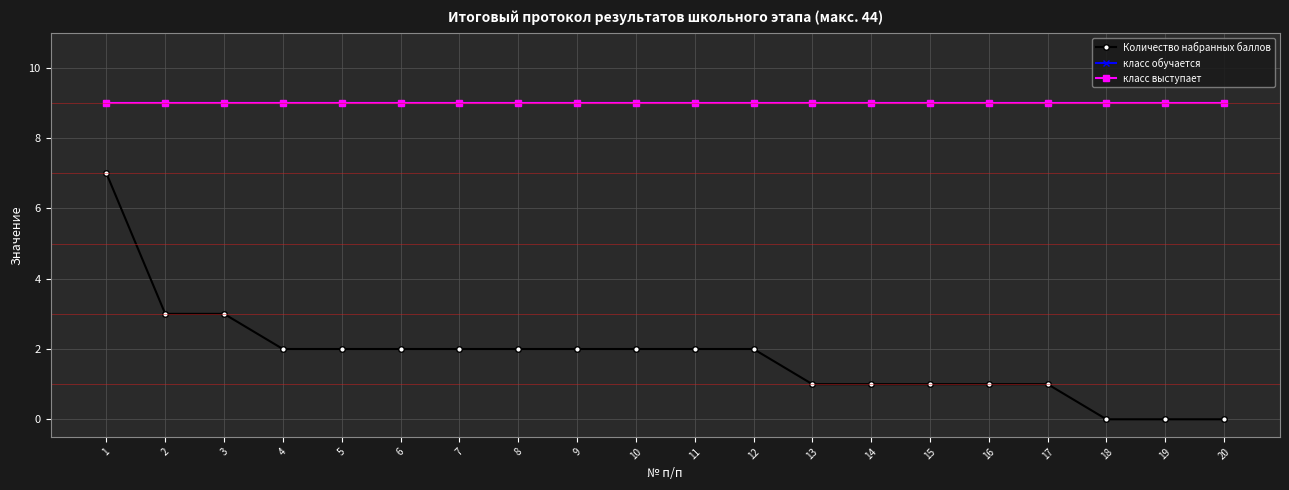

True or false: класс выступает and Количество набранных баллов cross at least once.

False